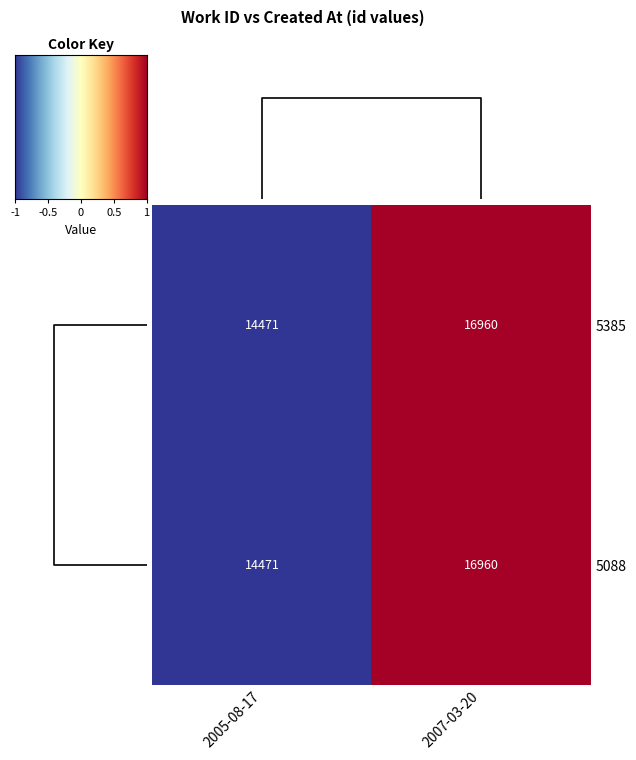

What value does the 5385 series have at 2007-03-20, to the nearest 100?

17000